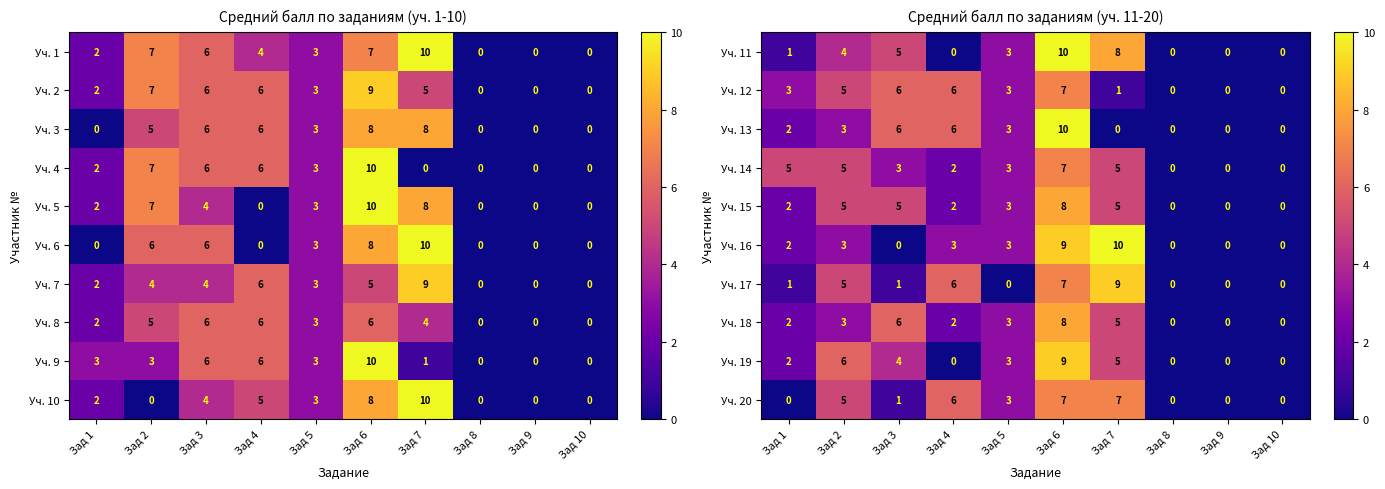

Is the value of Уч. 18 at Зад 7 greater than the value of Уч. 16 at Зад 8?

Yes